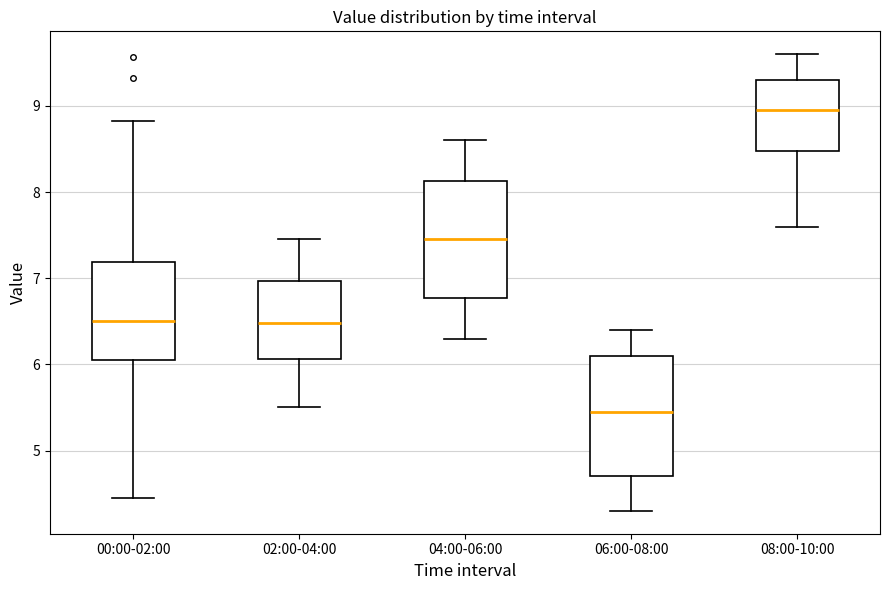

Reading left to right, transcribe this box plot: for each box, give where its median line is, the range the box spans, and where its two whiskers end, as read against the y-axis. The values are not printed on the chart, so give them approximately, as read against the axis.

00:00-02:00: median 6.5, box 6.1 to 7.2, whiskers 4.5 to 8.8
02:00-04:00: median 6.5, box 6.1 to 7.0, whiskers 5.5 to 7.5
04:00-06:00: median 7.5, box 6.8 to 8.1, whiskers 6.3 to 8.6
06:00-08:00: median 5.5, box 4.7 to 6.1, whiskers 4.3 to 6.4
08:00-10:00: median 9.0, box 8.5 to 9.3, whiskers 7.6 to 9.6